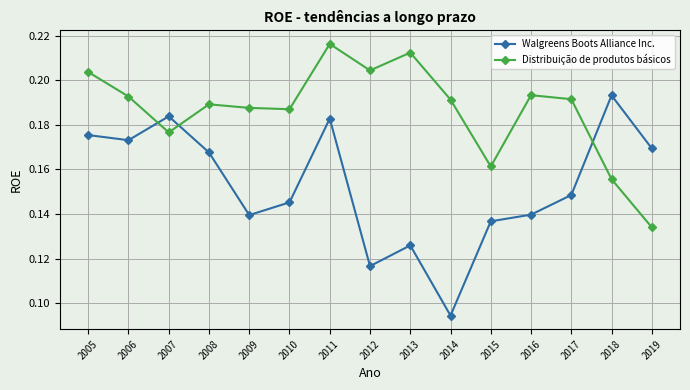

What is the sum of the Walgreens Boots Alliance Inc. values at 2010 and 2013?

0.3